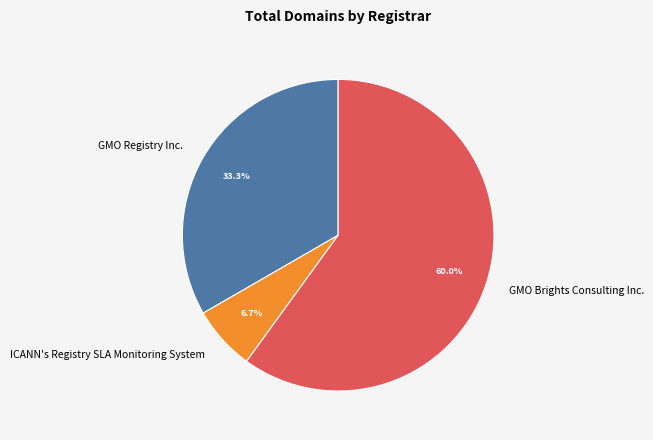

What is the smallest slice in the pie chart?

ICANN's Registry SLA Monitoring System